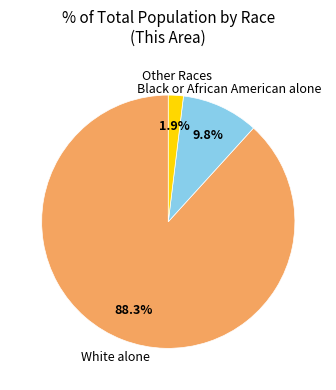

How many segments does this pie chart have?

3